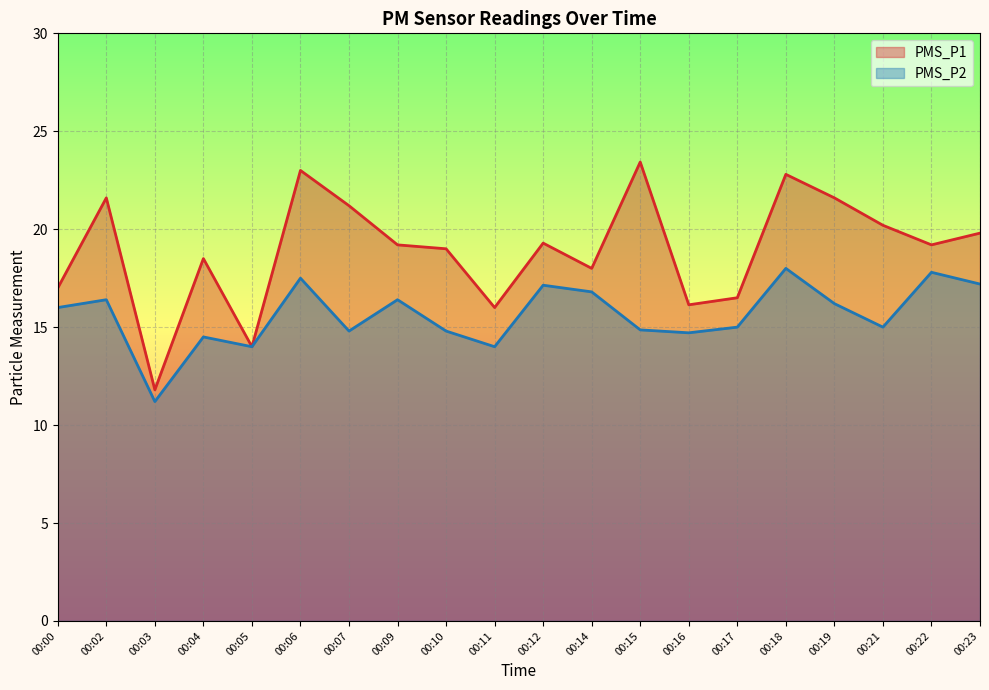

In PMS_P2, how many points are higher than both neighbors (excluding endpoints)?

7